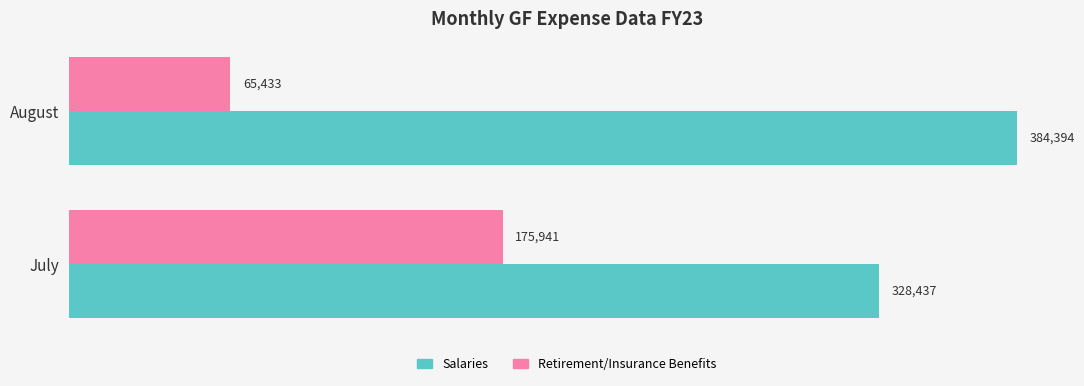

At which category does the chart reach its minimum across all series?

August